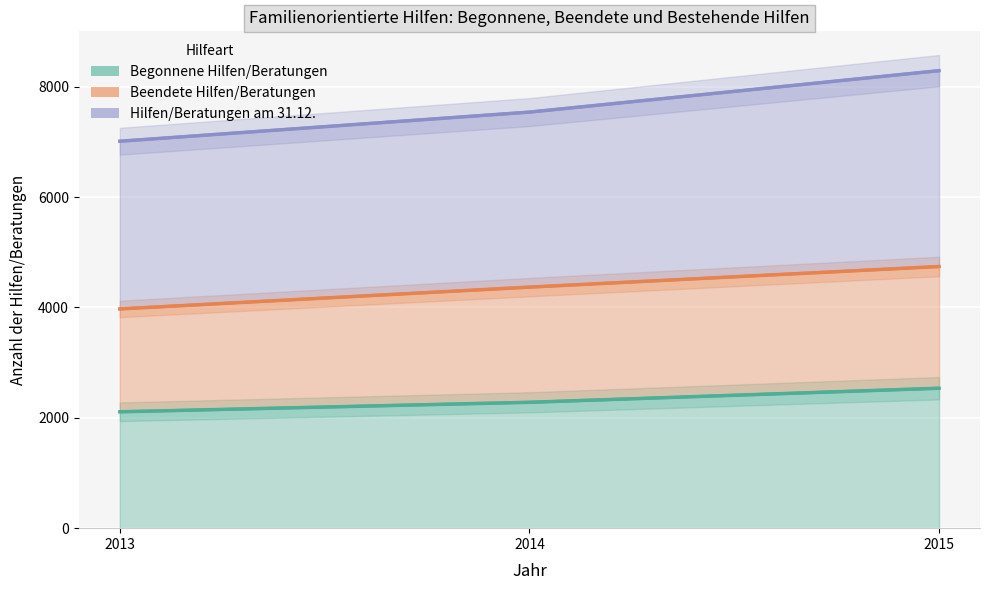

How many series are shown in this chart?

3